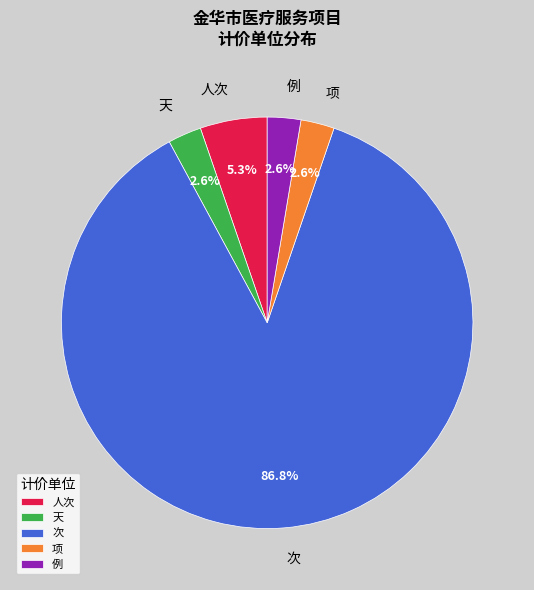

Approximately how many times larger is the value at 项 compared to 人次?

0.5